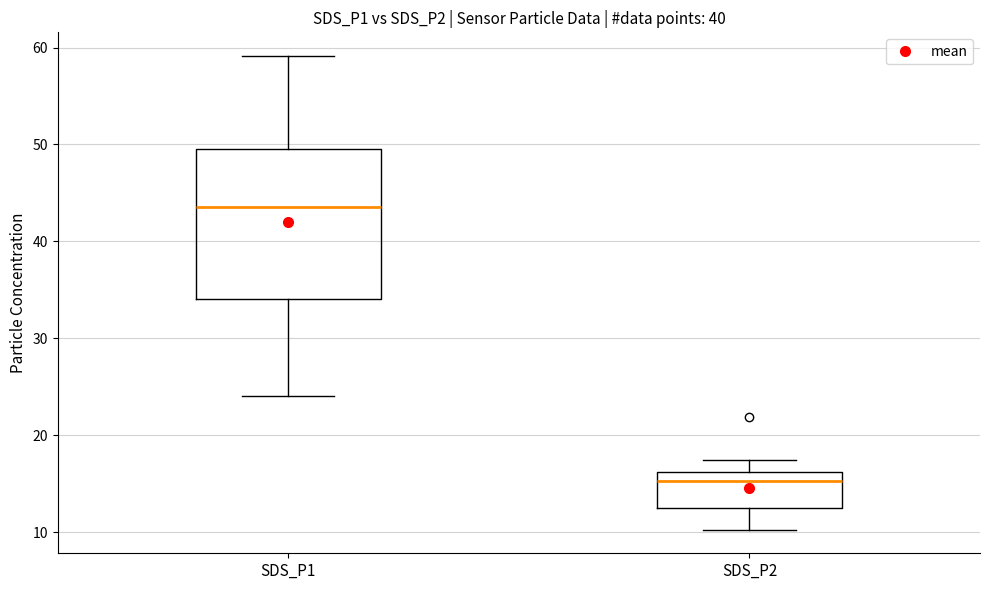

Reading left to right, read every box against the y-axis: the position of its median line, the range the box covers, and the ends of its whiskers. The values are not printed on the chart, so give them approximately, as read against the axis.

SDS_P1: median 44, box 34 to 50, whiskers 24 to 59
SDS_P2: median 15, box 12 to 16, whiskers 10 to 17